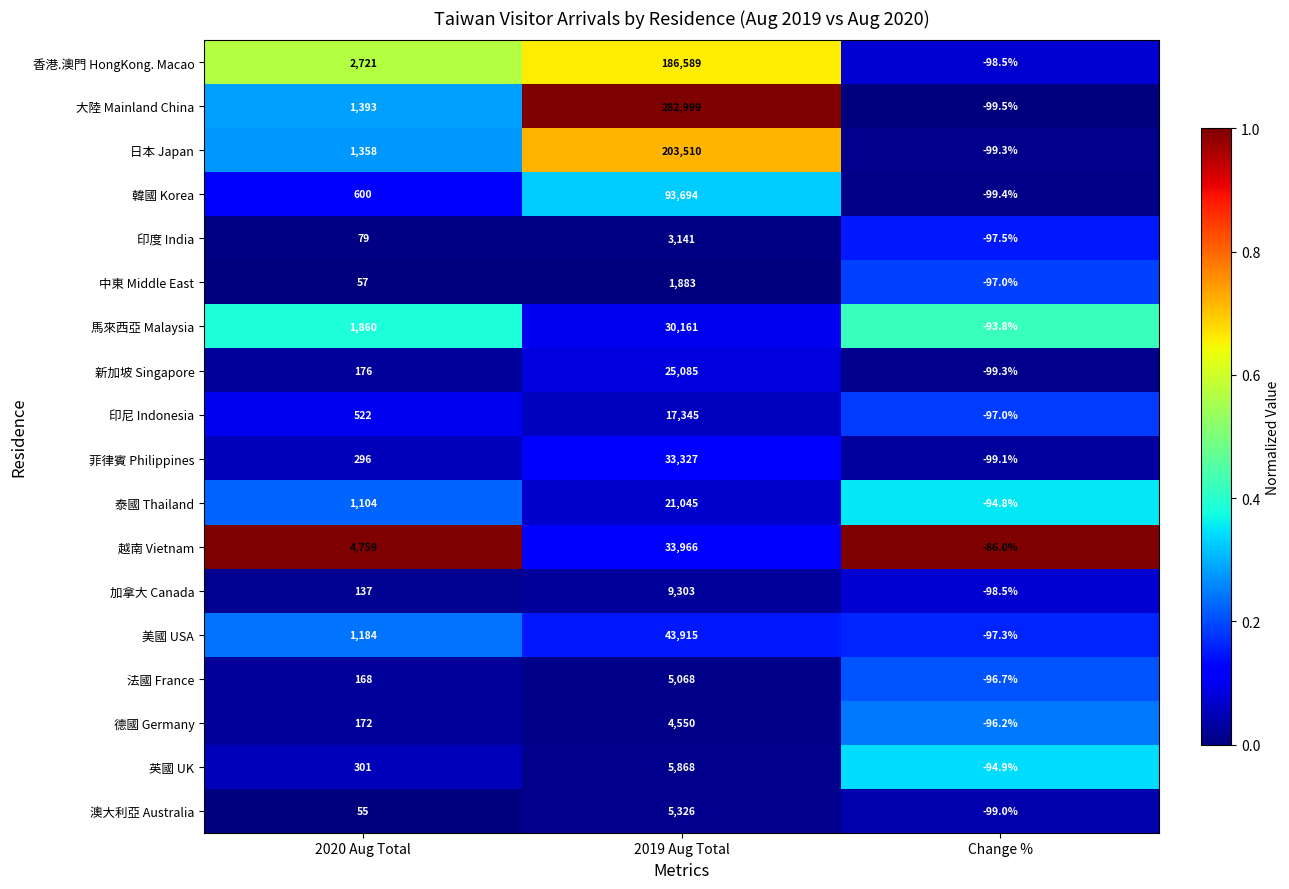

Which label corresponds to the largest value in the chart?

2019 Aug Total